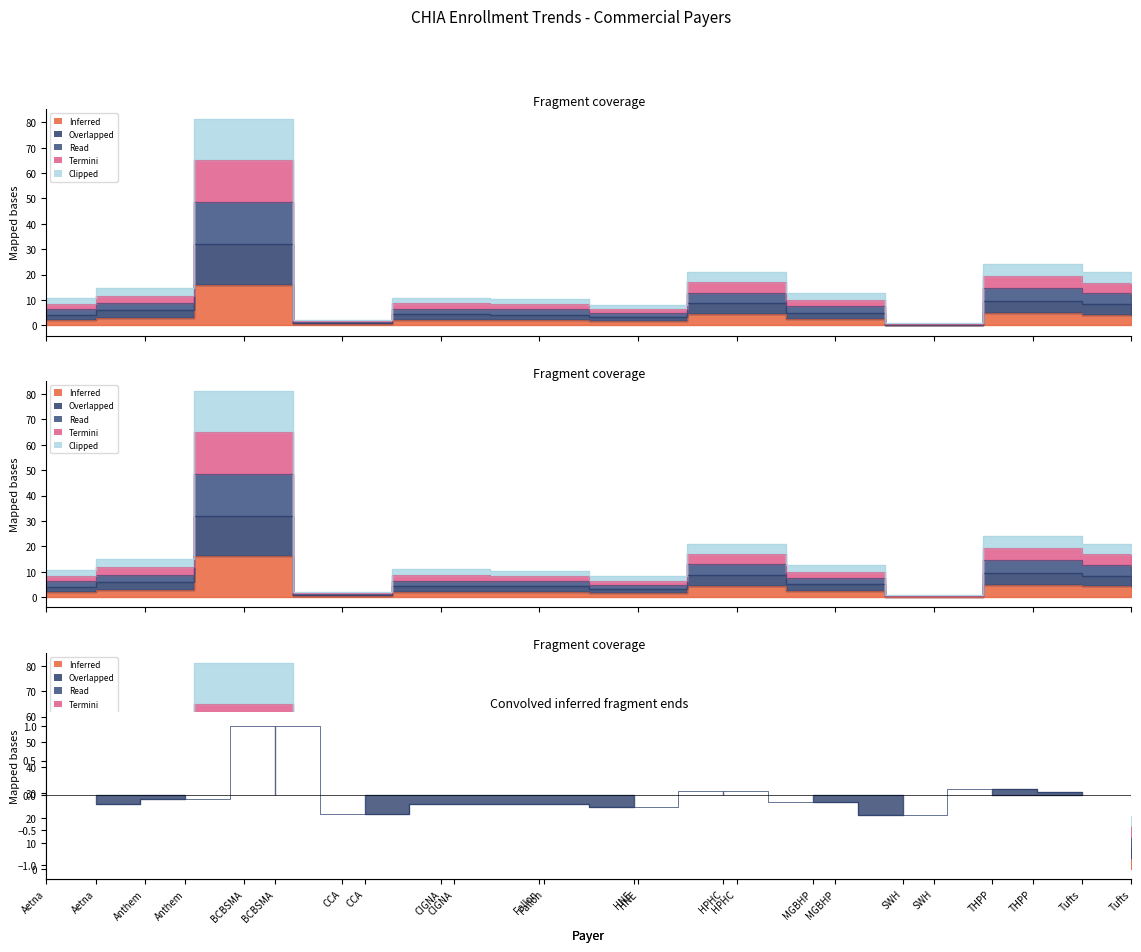

Which has a higher value, CIGNA or Anthem?

Anthem